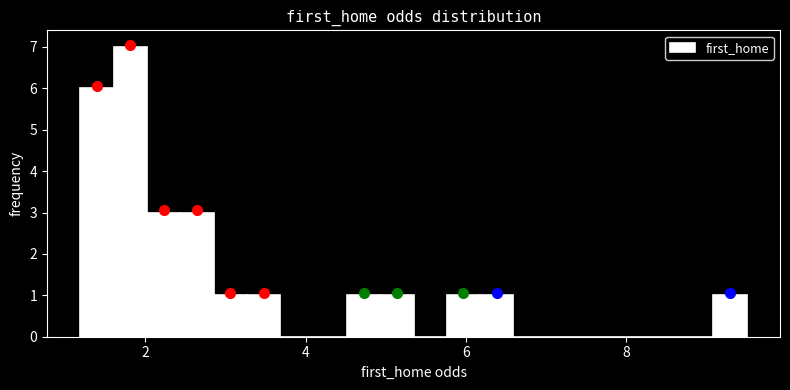

Around what value on the x-axis is the tallest bar? Give the approximate position of its centre, as read against the axis.

1.8